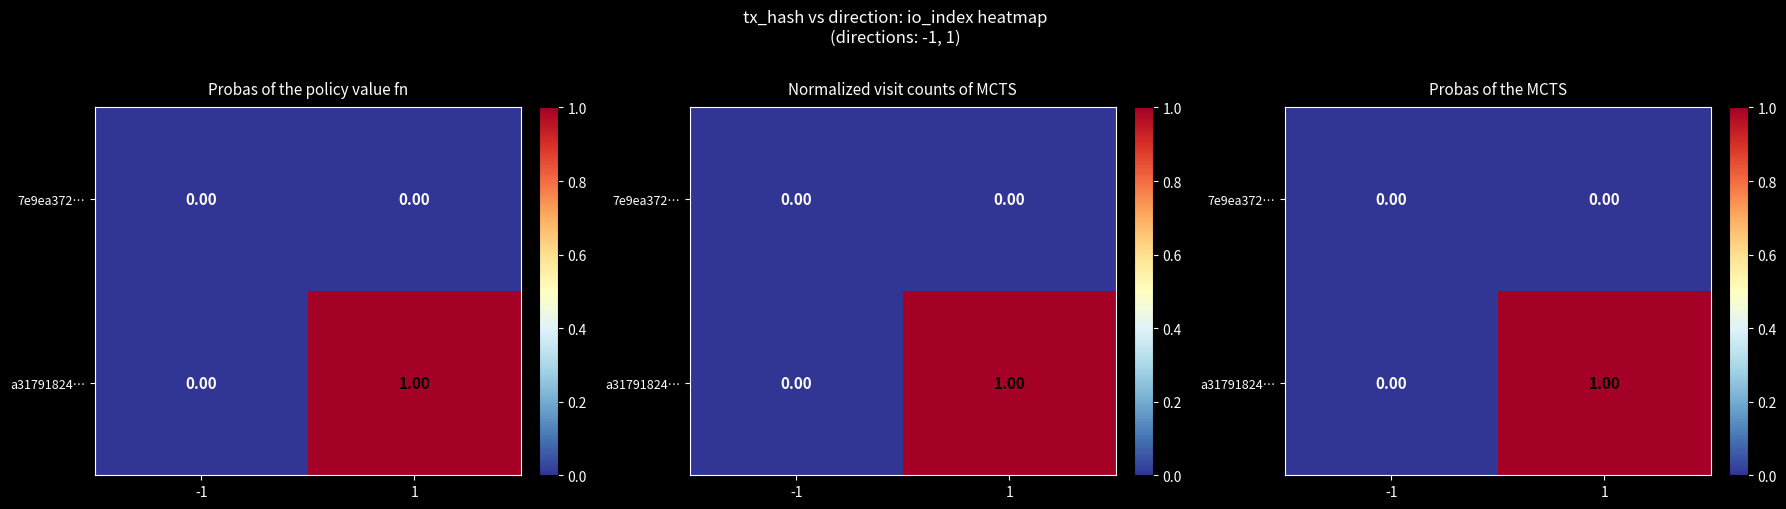

At -1, list the series in order from largest to smallest.

7e9ea372…, a31791824…